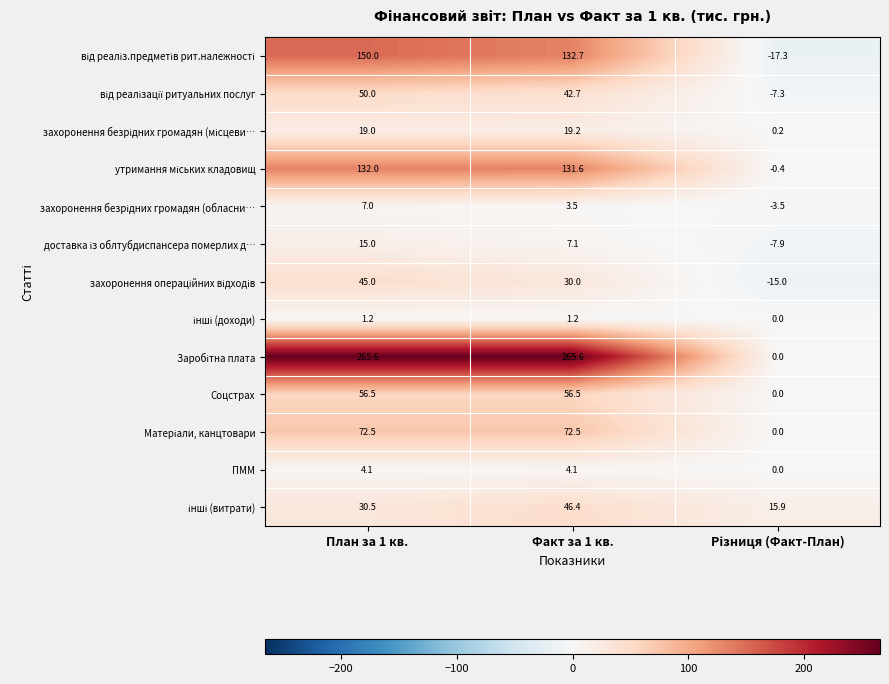

At which category is the sum across all series the highest?

План за 1 кв.